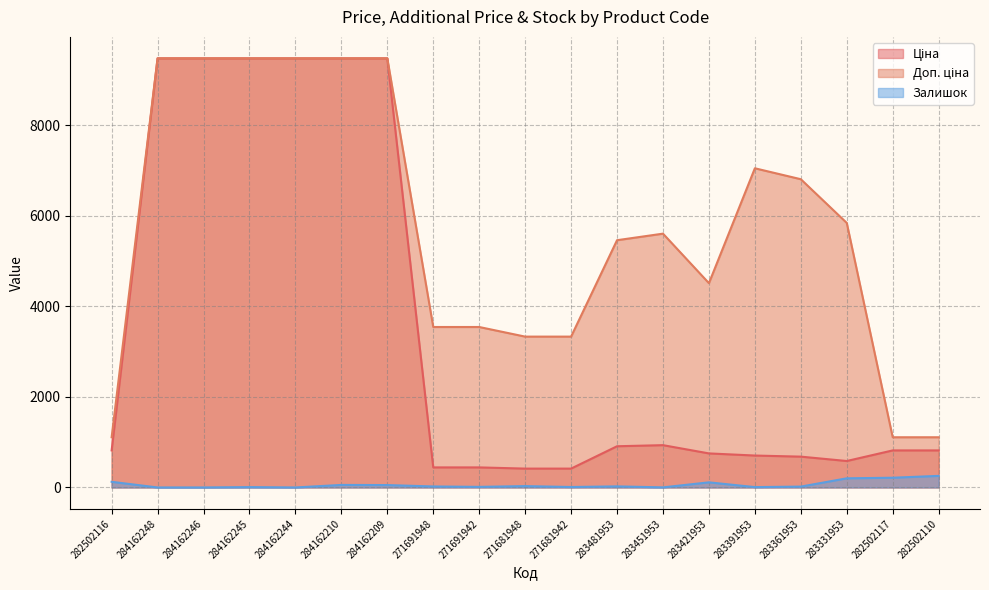

What position from the right is 283331953?

3